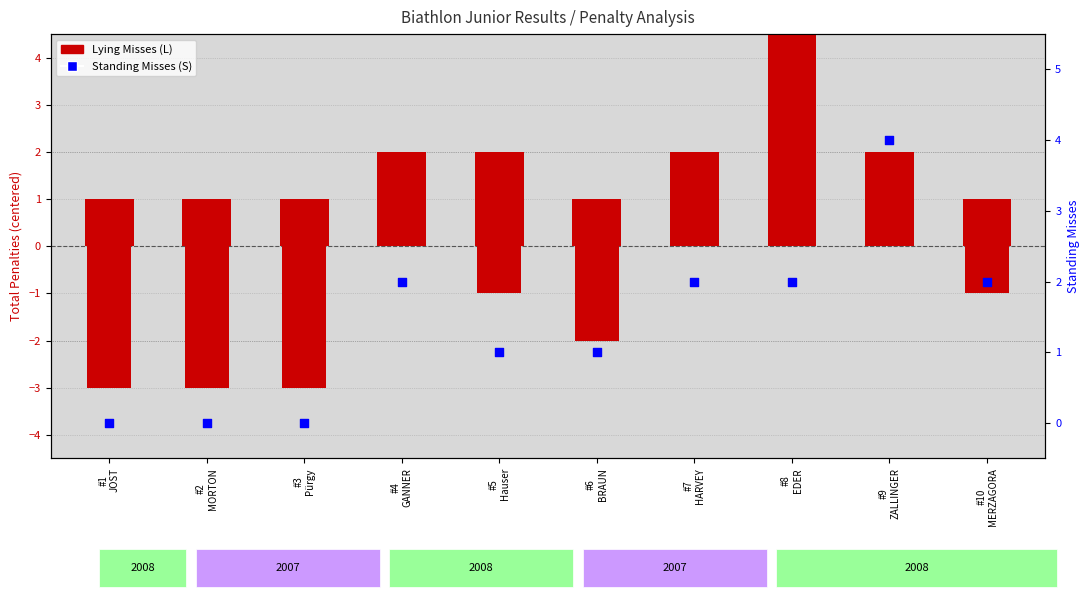

What is the total value across all series at #4
GANNER?

4